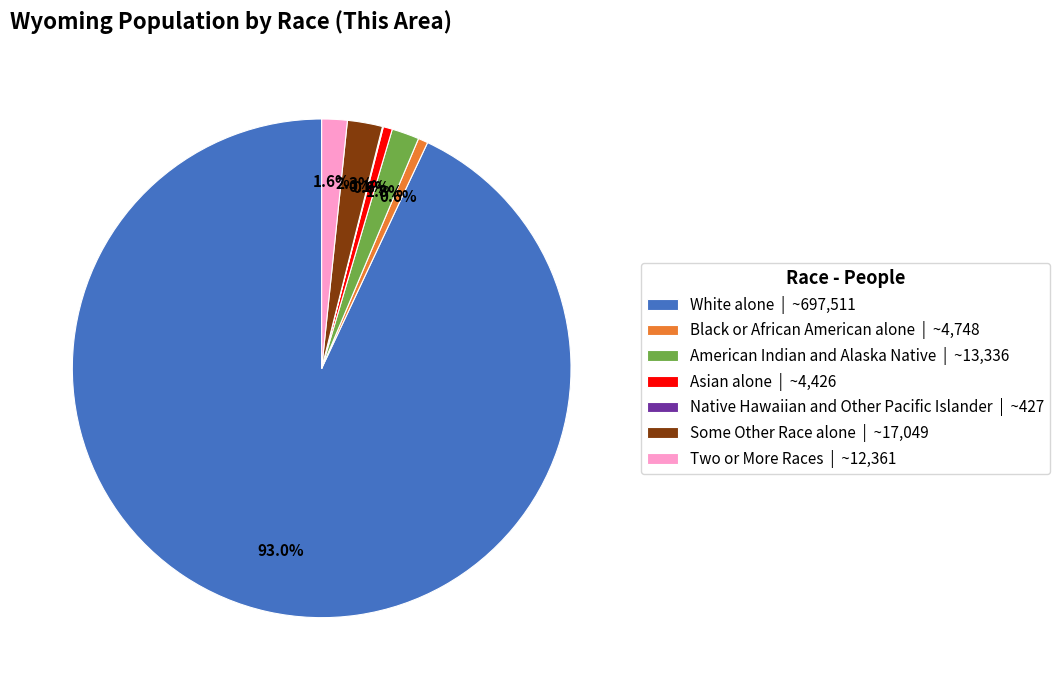

Does any single category account for the majority?

Yes